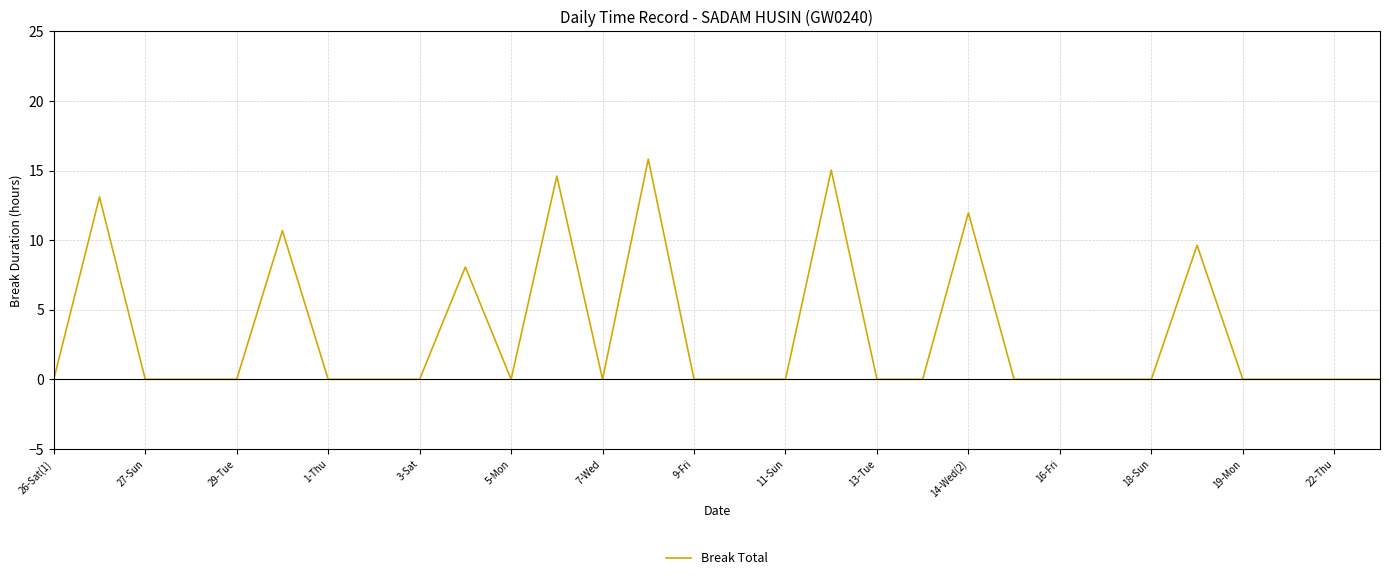

What is the maximum value shown in the chart?

15.8